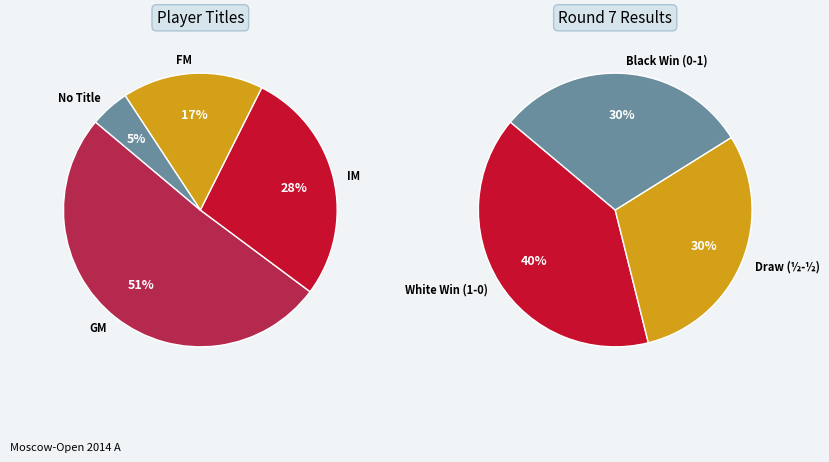

What is the majority slice?

GM